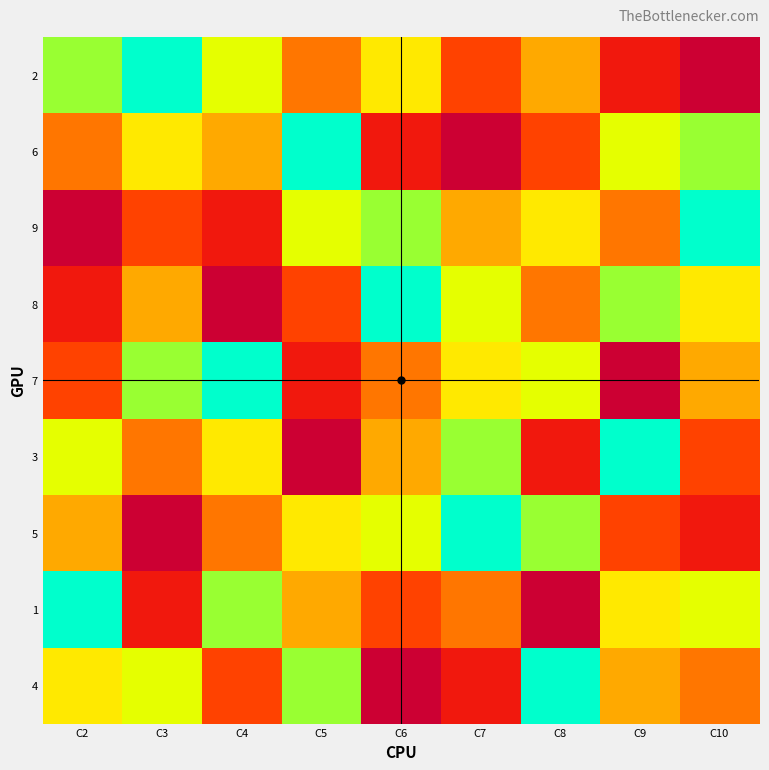

Which series has the largest range (max minus min)?

2